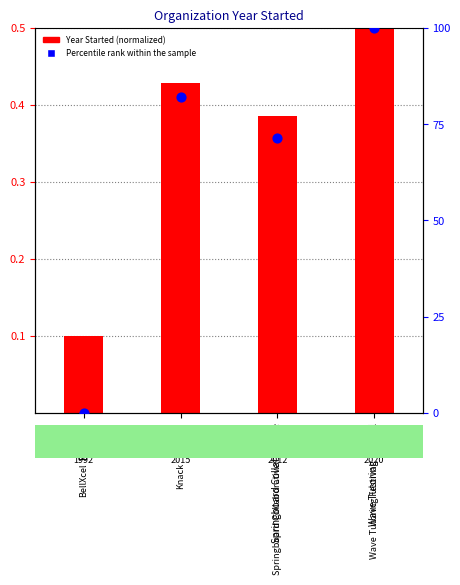

Between Knack and Wave Tutoring Festival, which is larger?

Wave Tutoring Festival